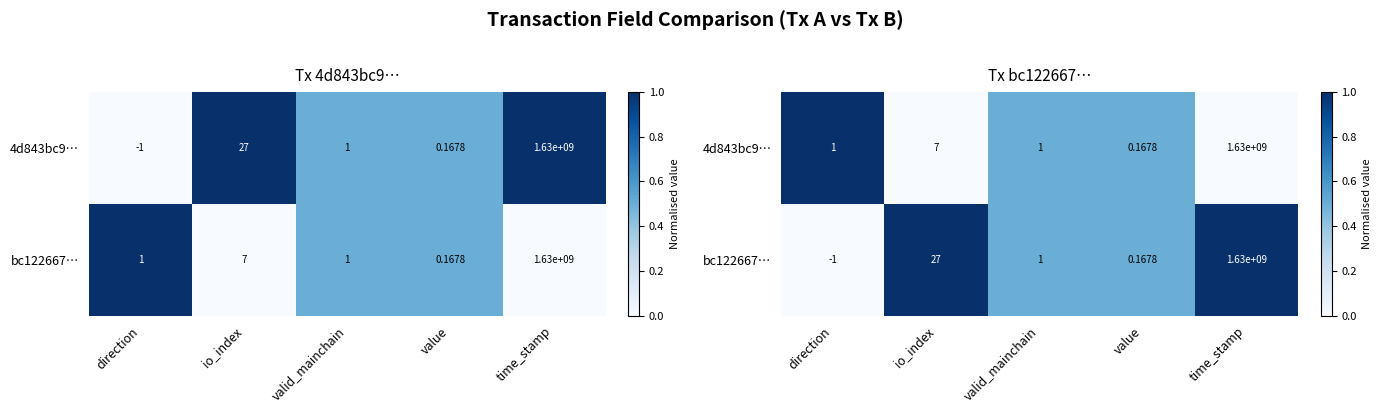

List the series in order of their peak value, lowest first.

4d843bc9…, bc122667…